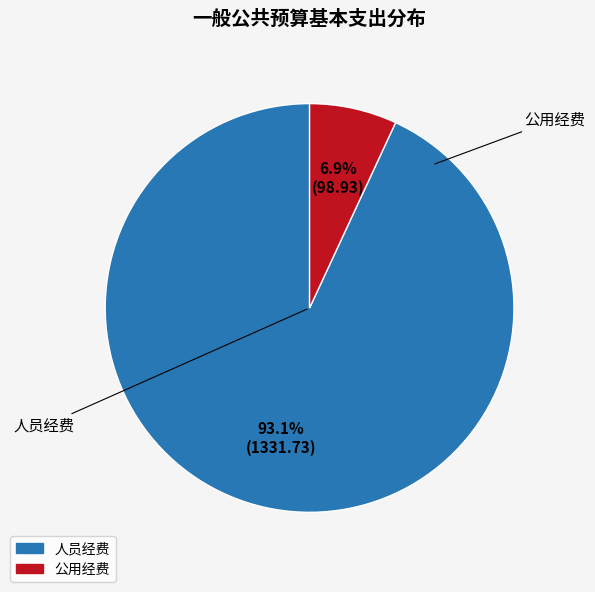

How much of the chart is everything except 公用经费?

93.1%